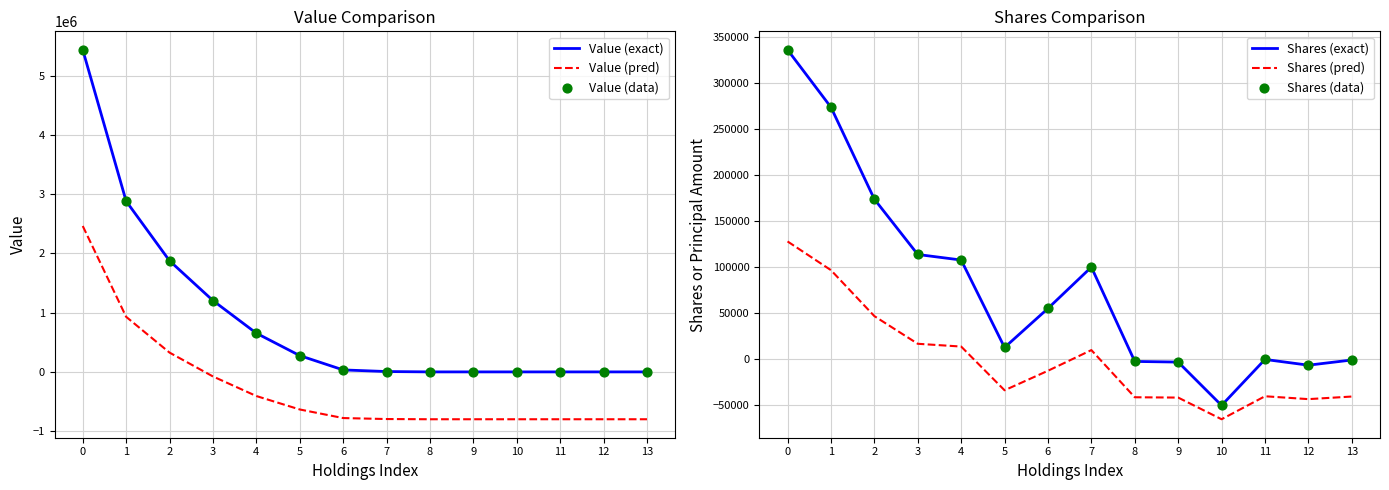

Which series has the largest total across all categories?

Value (exact)